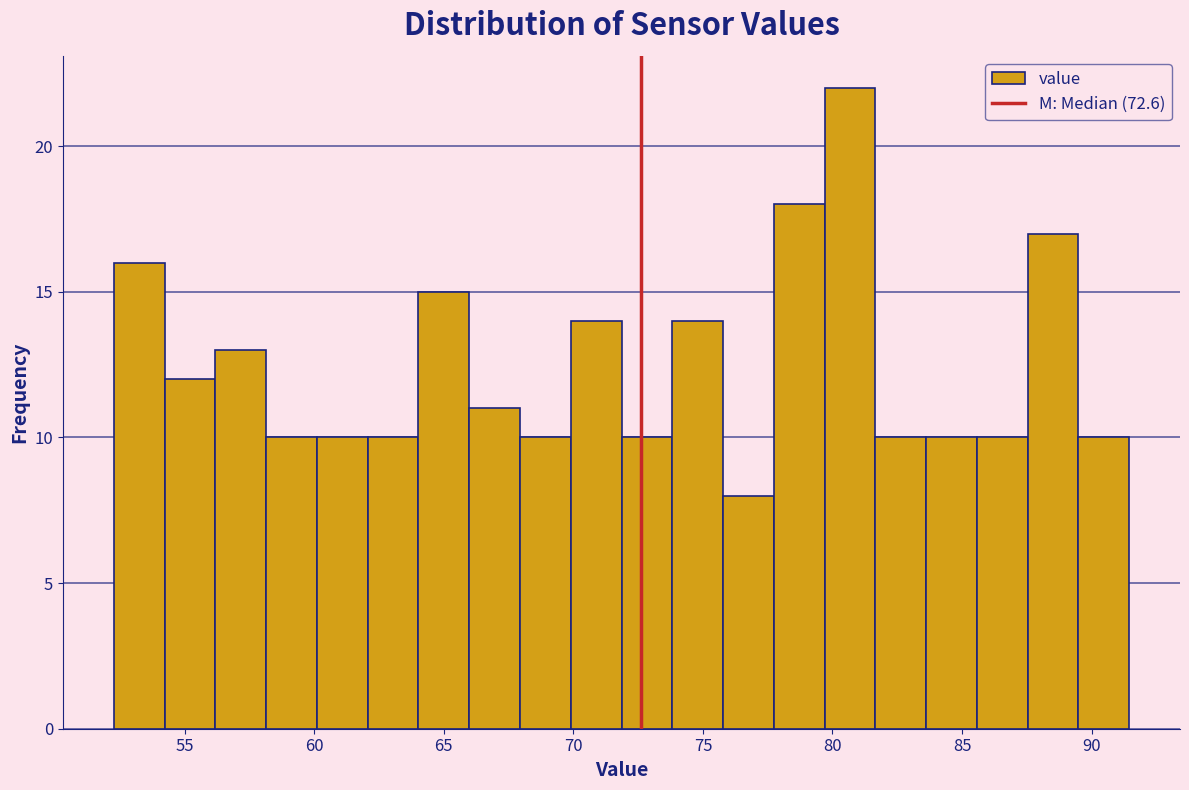

Around what value on the x-axis is the tallest bar? Give the approximate position of its centre, as read against the axis.

80.5